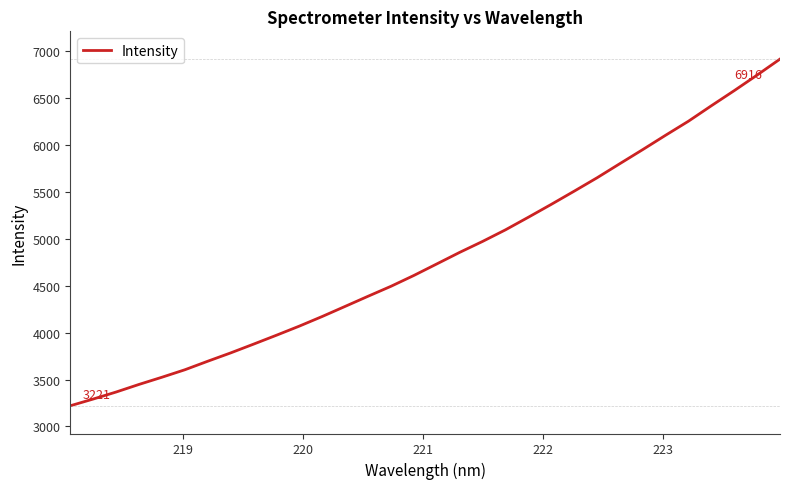

What is the greatest value displayed?

6916.1